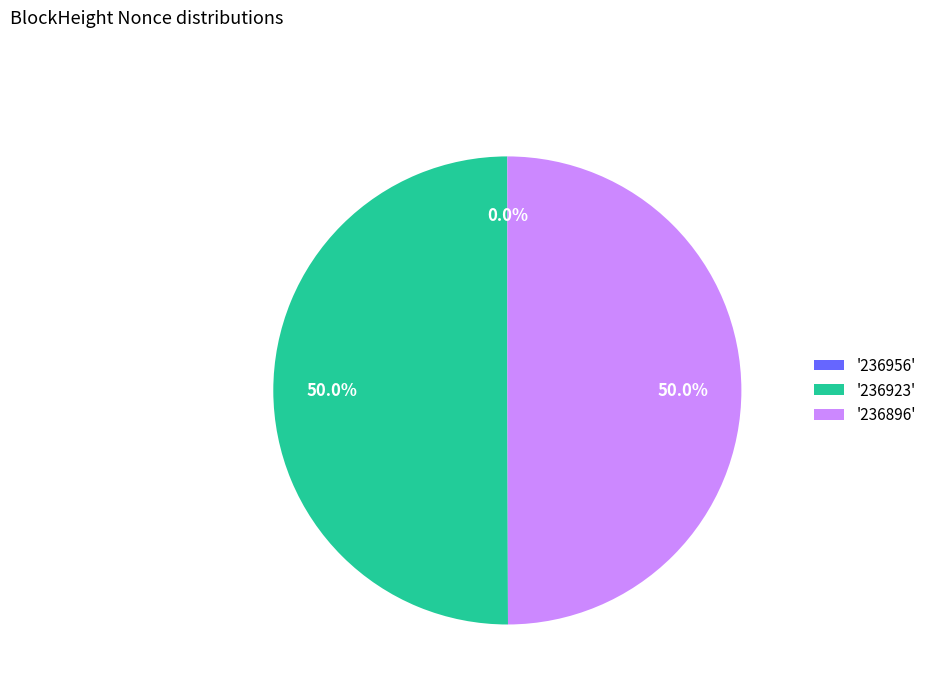

Combined, what portion of the pie is '236896' and '236923'?

100.0%